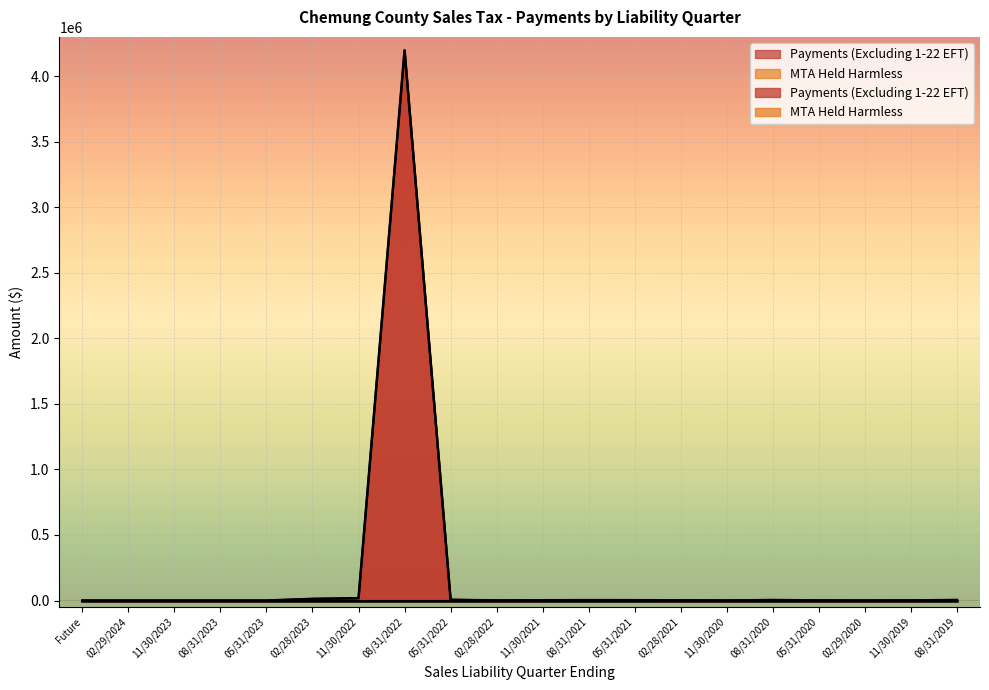

How many data points does each series have?

20